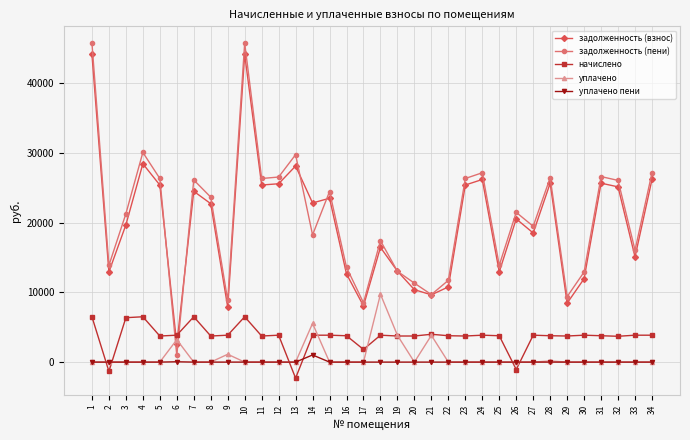

True or false: уплачено пени has more than 0 interior local peaks.

True